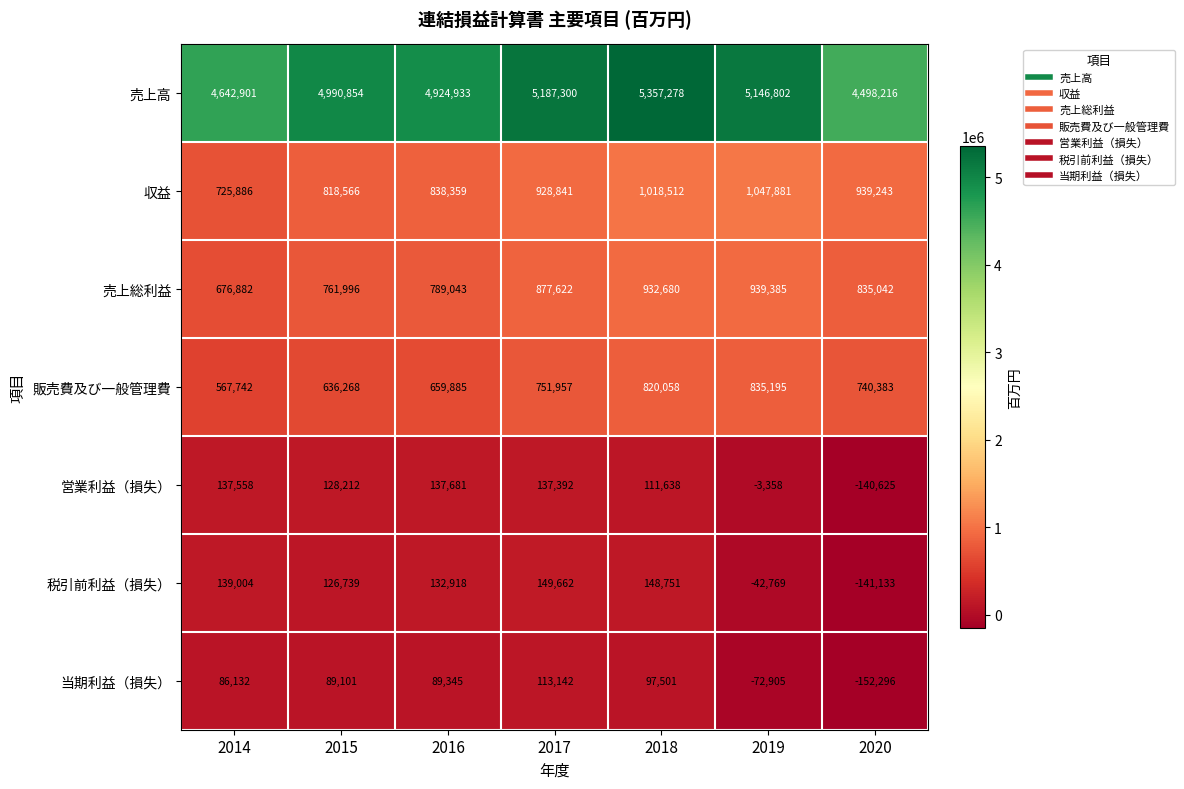

What is the total value across all series at 2018?

8486418